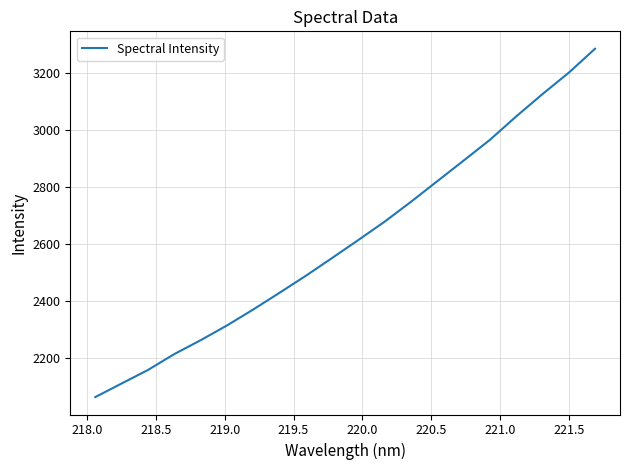

True or false: the data has more than 2 interior local peaks.

False